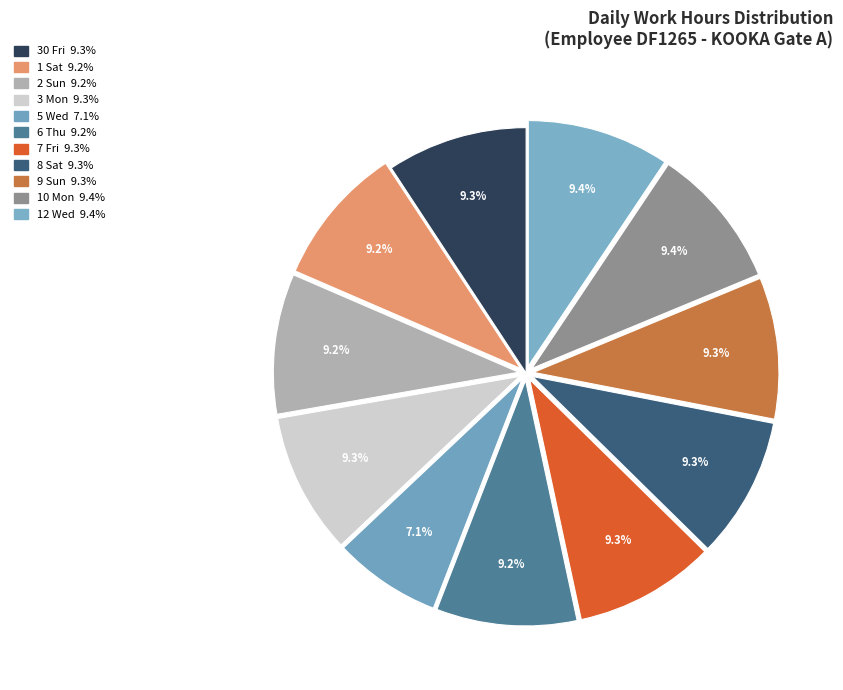

Count the number of slices in the pie.

11